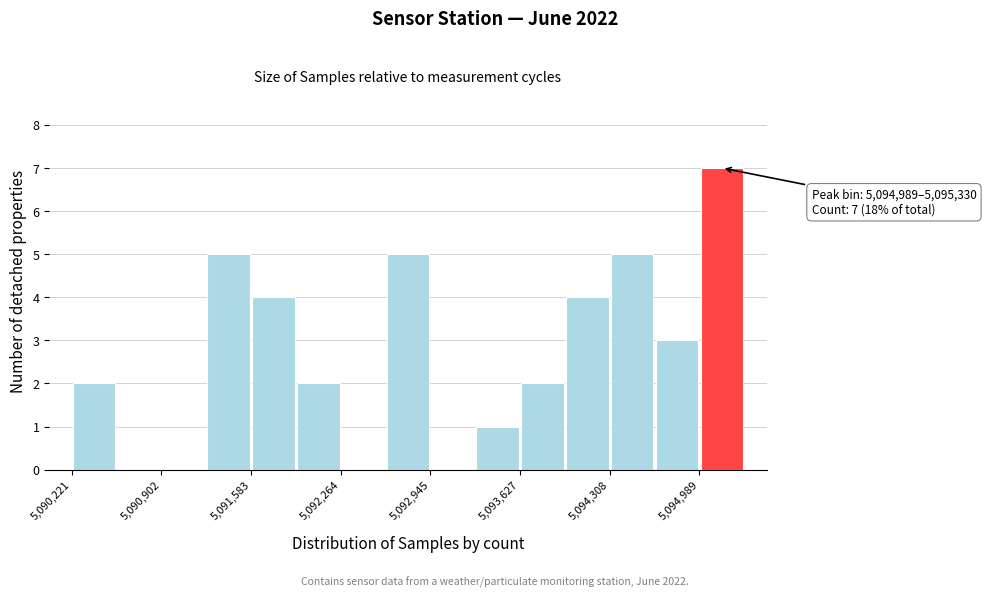

Around what value on the x-axis is the tallest bar? Give the approximate position of its centre, as read against the axis.

5095200